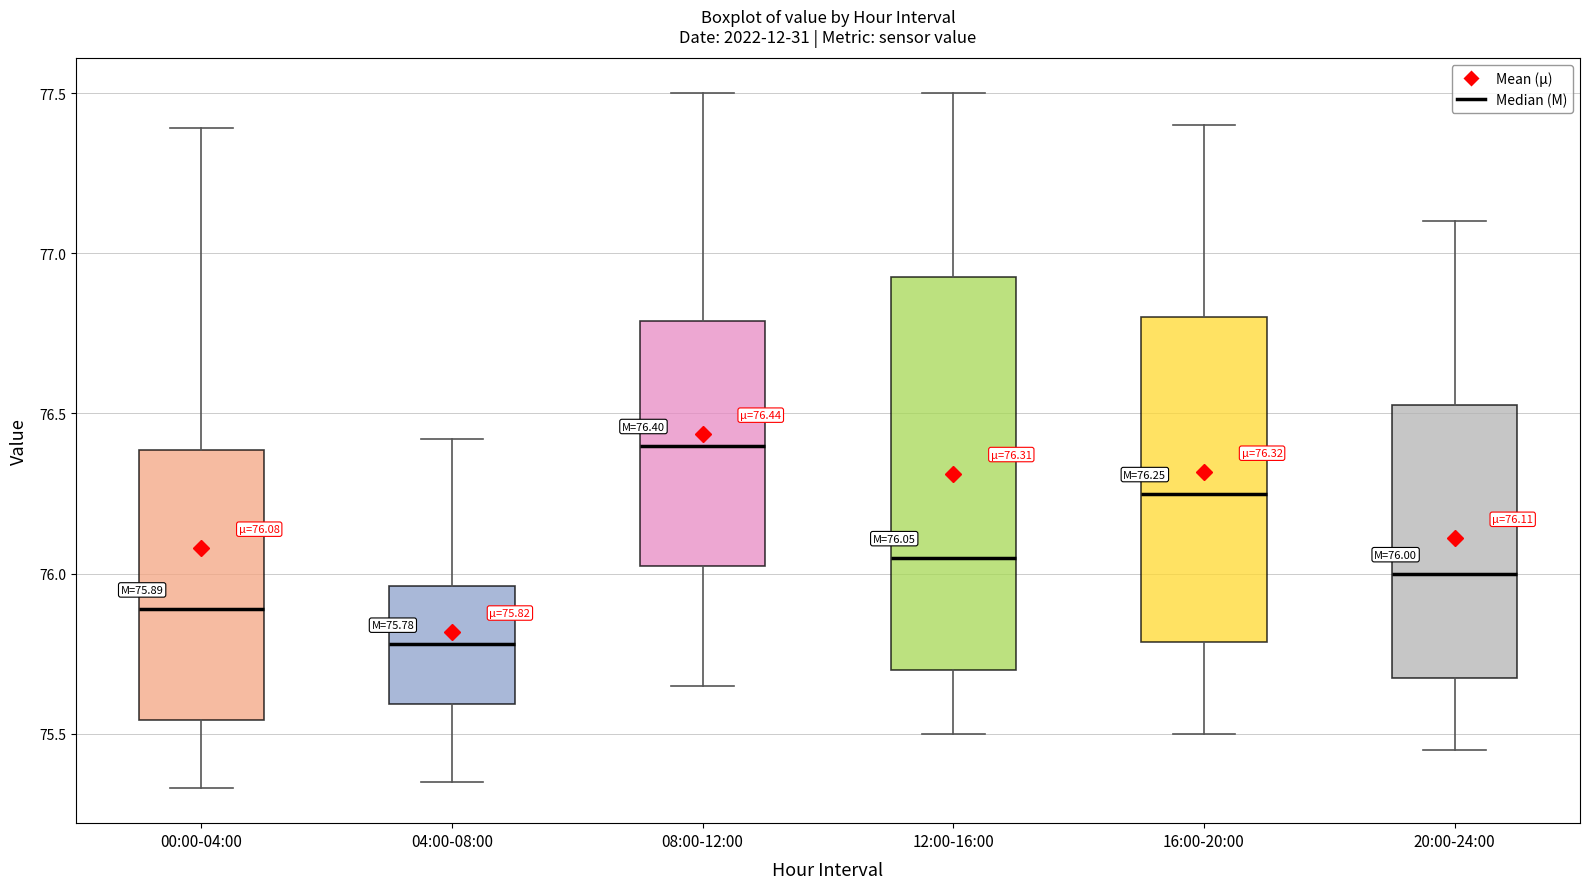

Which box is the tallest, from its lower edge to its upper edge?

12:00-16:00